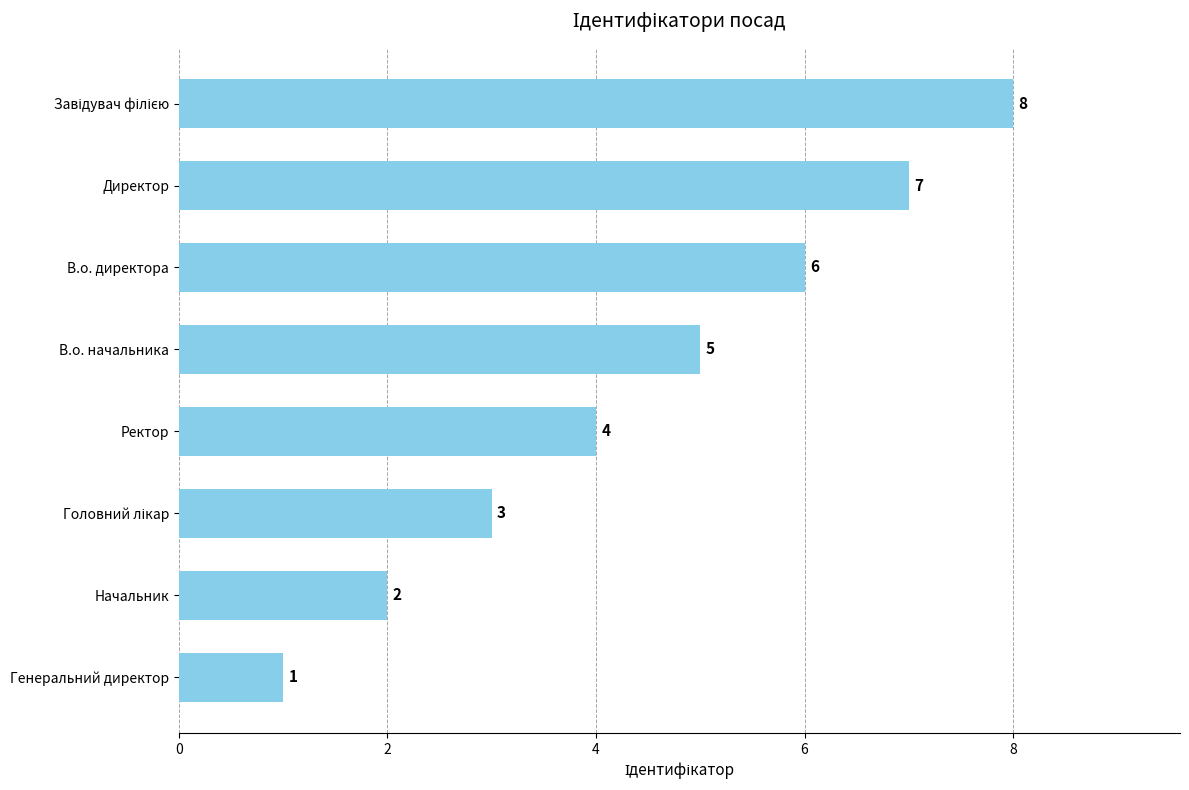

The chart shows a value of 8 at В.о. директора. True or false?

False